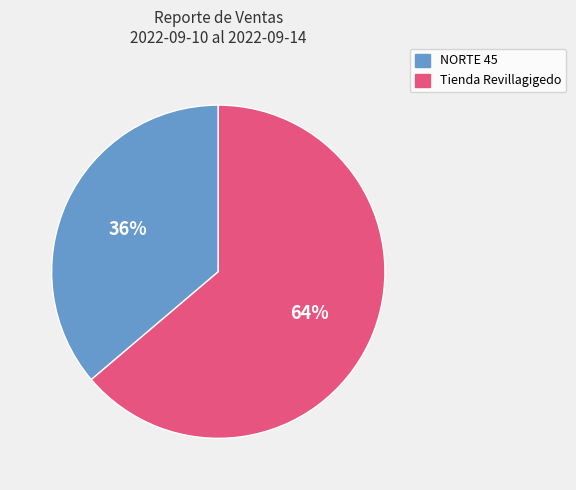

Is there a majority slice in this chart?

Yes